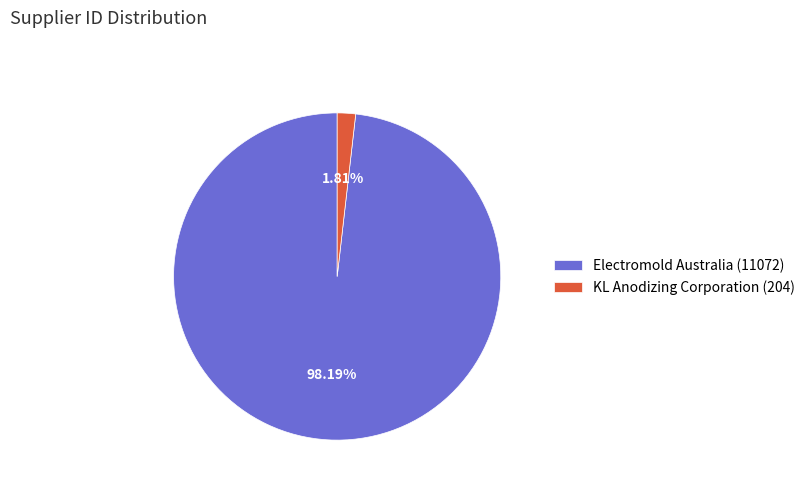

How many slices are in this pie chart?

2